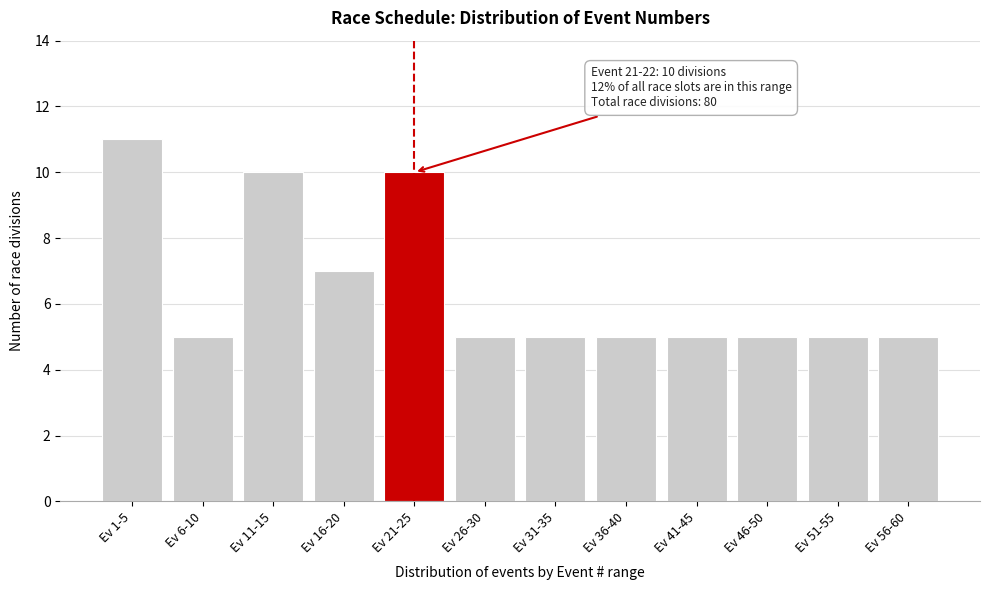

Reading left to right, extract all data points from this chart.

Ev 1-5=11	Ev 6-10=5	Ev 11-15=10	Ev 16-20=7	Ev 21-25=10	Ev 26-30=5	Ev 31-35=5	Ev 36-40=5	Ev 41-45=5	Ev 46-50=5	Ev 51-55=5	Ev 56-60=5